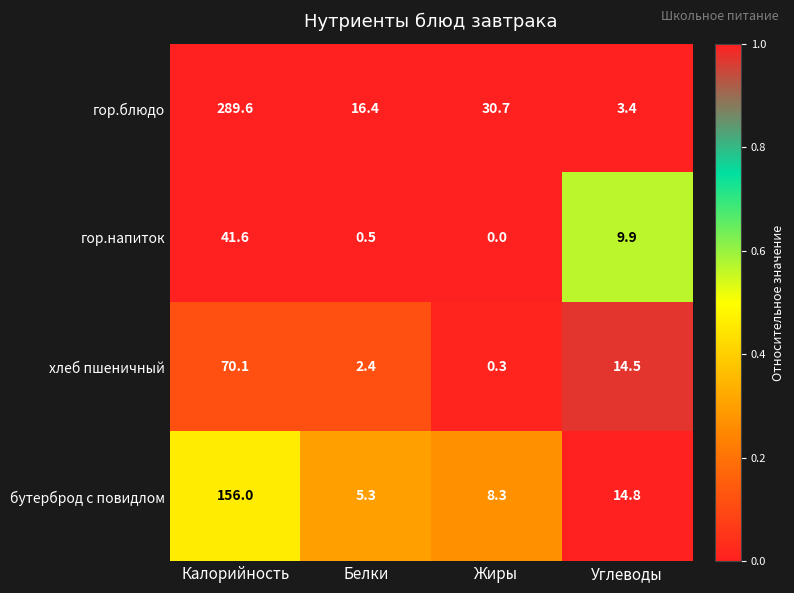

What value does the хлеб пшеничный series have at Углеводы?

14.5